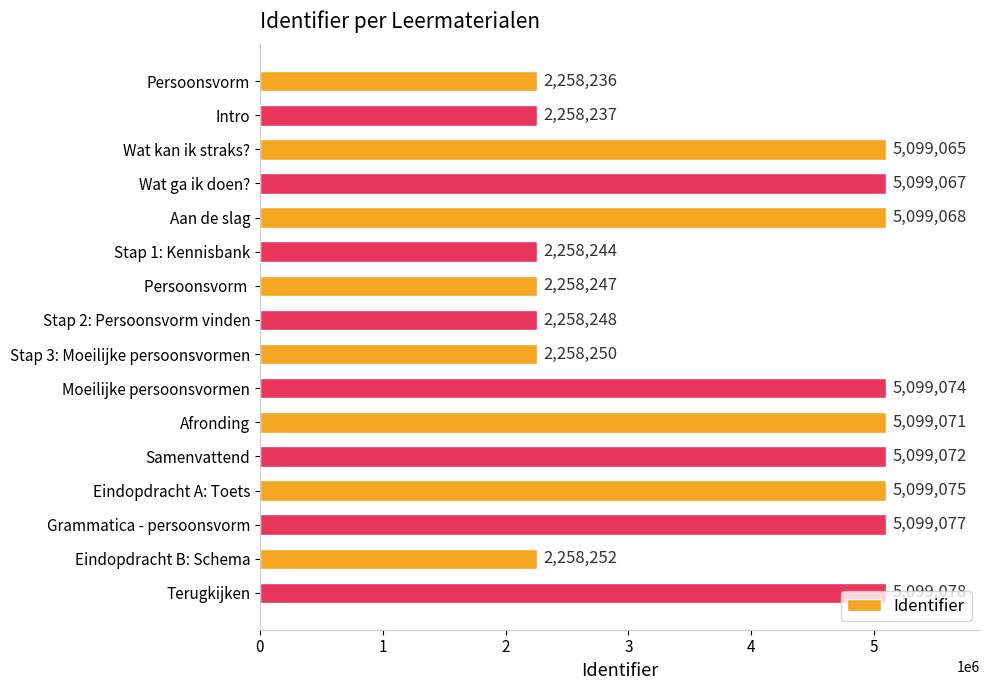

How many distinct data groups are displayed?

1